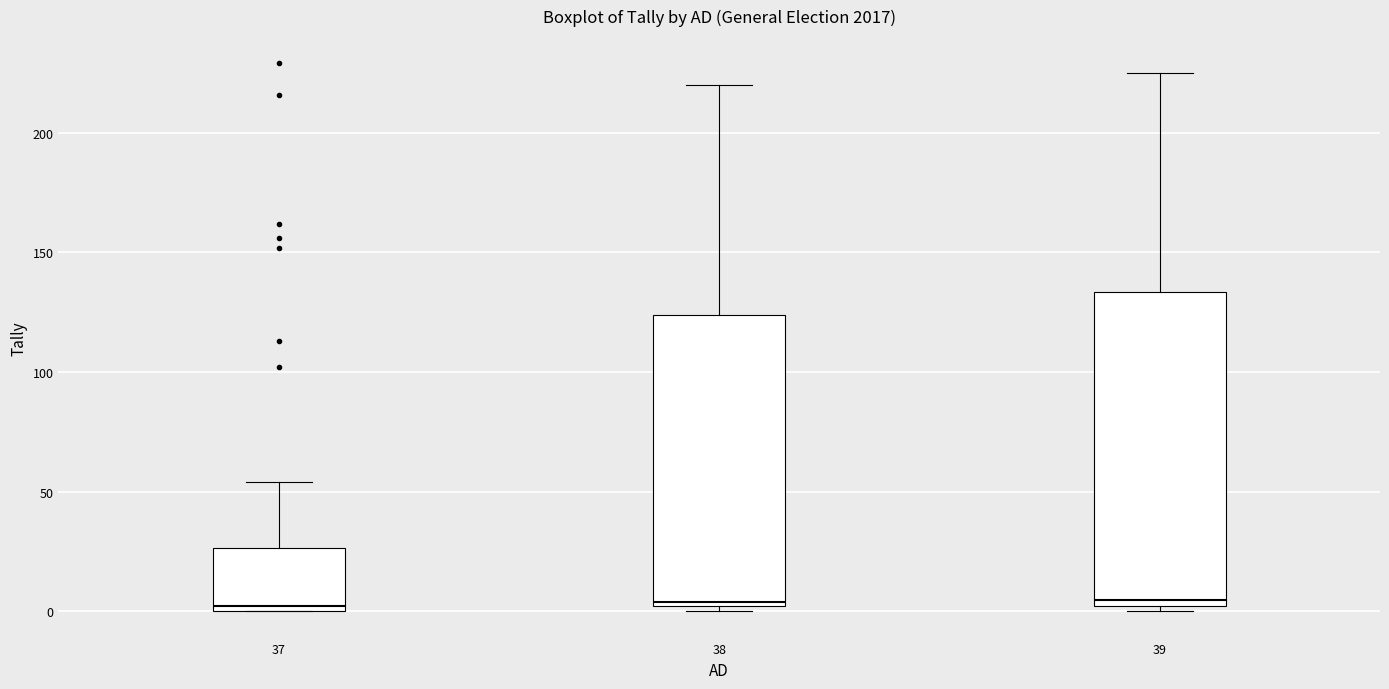

Where does the upper whisker of the box at x = 37 end on the y-axis? The values are not printed on the chart, so give them approximately, as read against the axis.

55